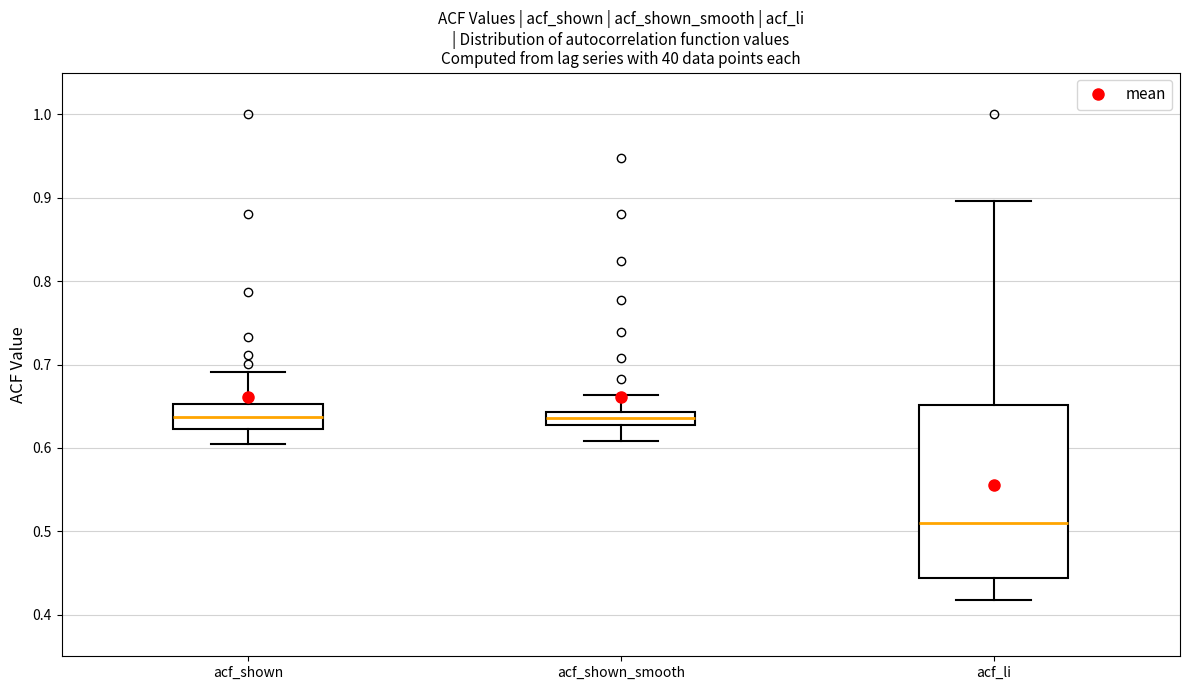

Reading left to right, read every box against the y-axis: the position of its median line, the range the box covers, and the ends of its whiskers. The values are not printed on the chart, so give them approximately, as read against the axis.

acf_shown: median 0.64, box 0.62 to 0.65, whiskers 0.61 to 0.69
acf_shown_smooth: median 0.64 (inside the box), box 0.63 to 0.64, whiskers 0.61 to 0.66
acf_li: median 0.51, box 0.44 to 0.65, whiskers 0.42 to 0.90